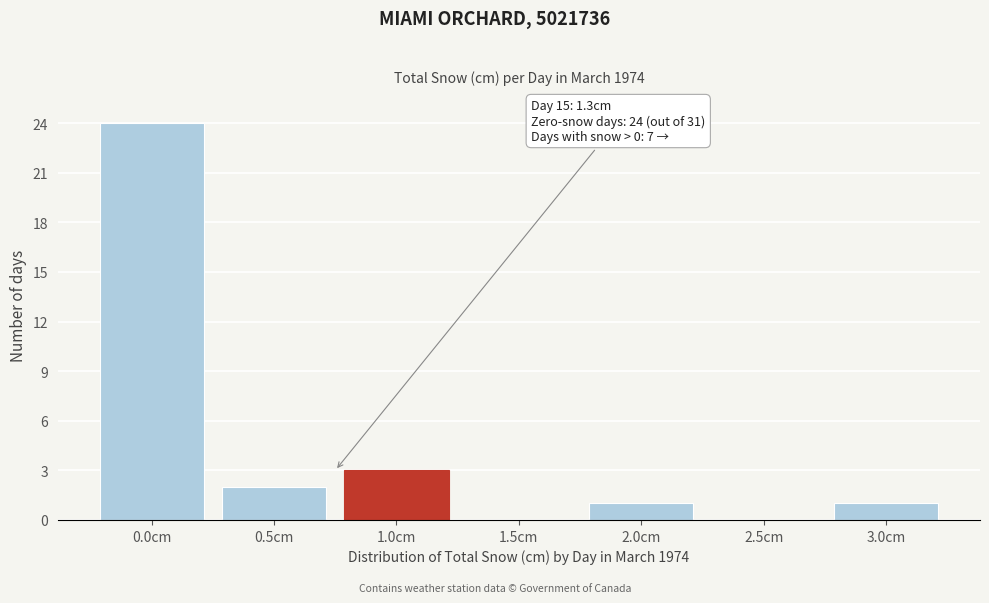

Reading left to right, extract all data points from this chart.

0.0cm=24	0.5cm=2	1.0cm=3	1.5cm=0	2.0cm=1	2.5cm=0	3.0cm=1